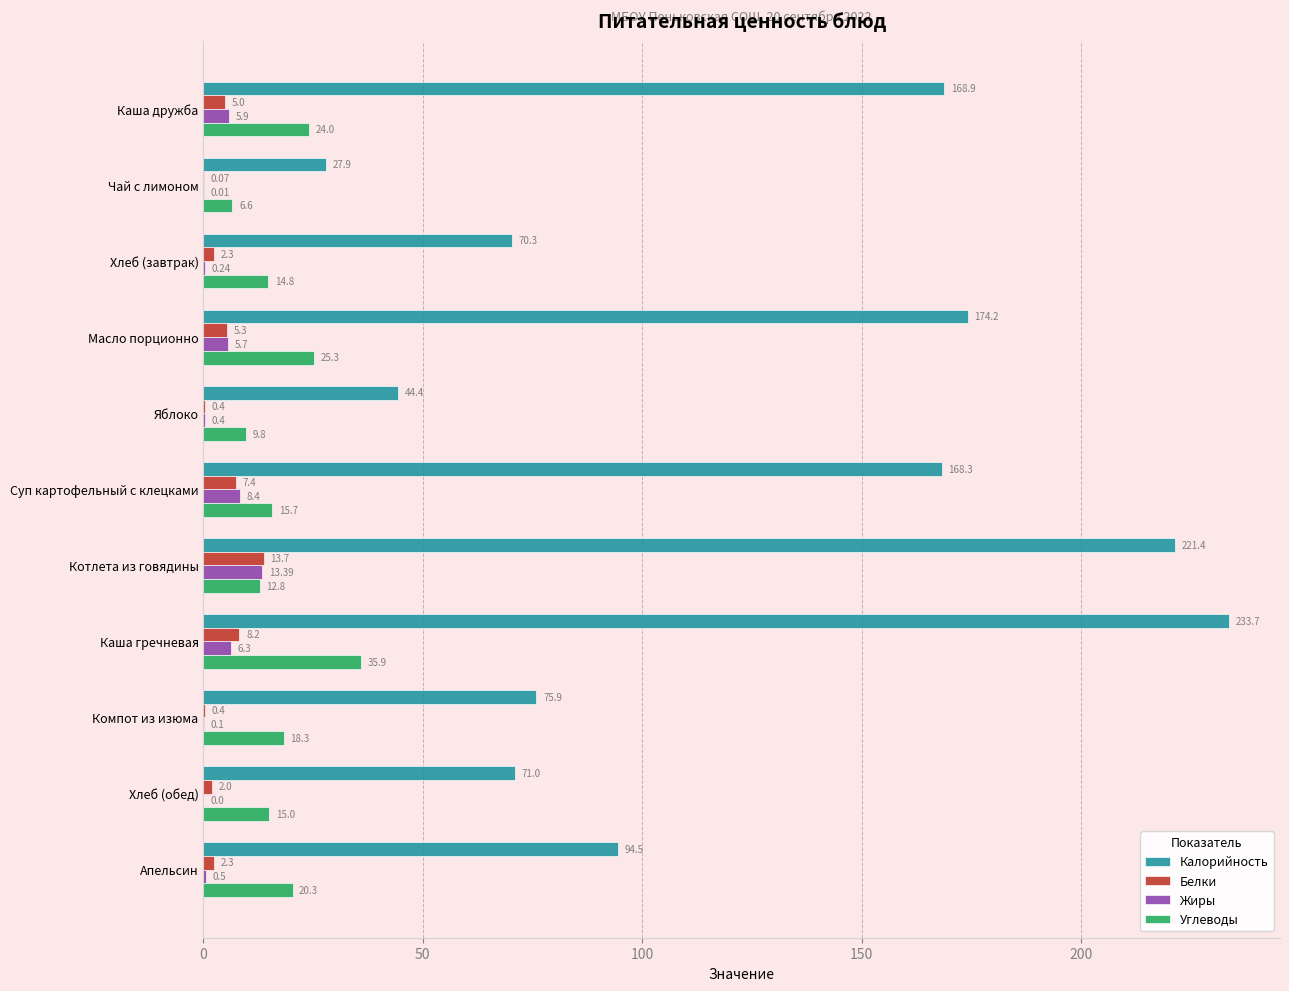

Between Хлеб (завтрак) and Масло порционно, which series saw the biggest shift?

Калорийность